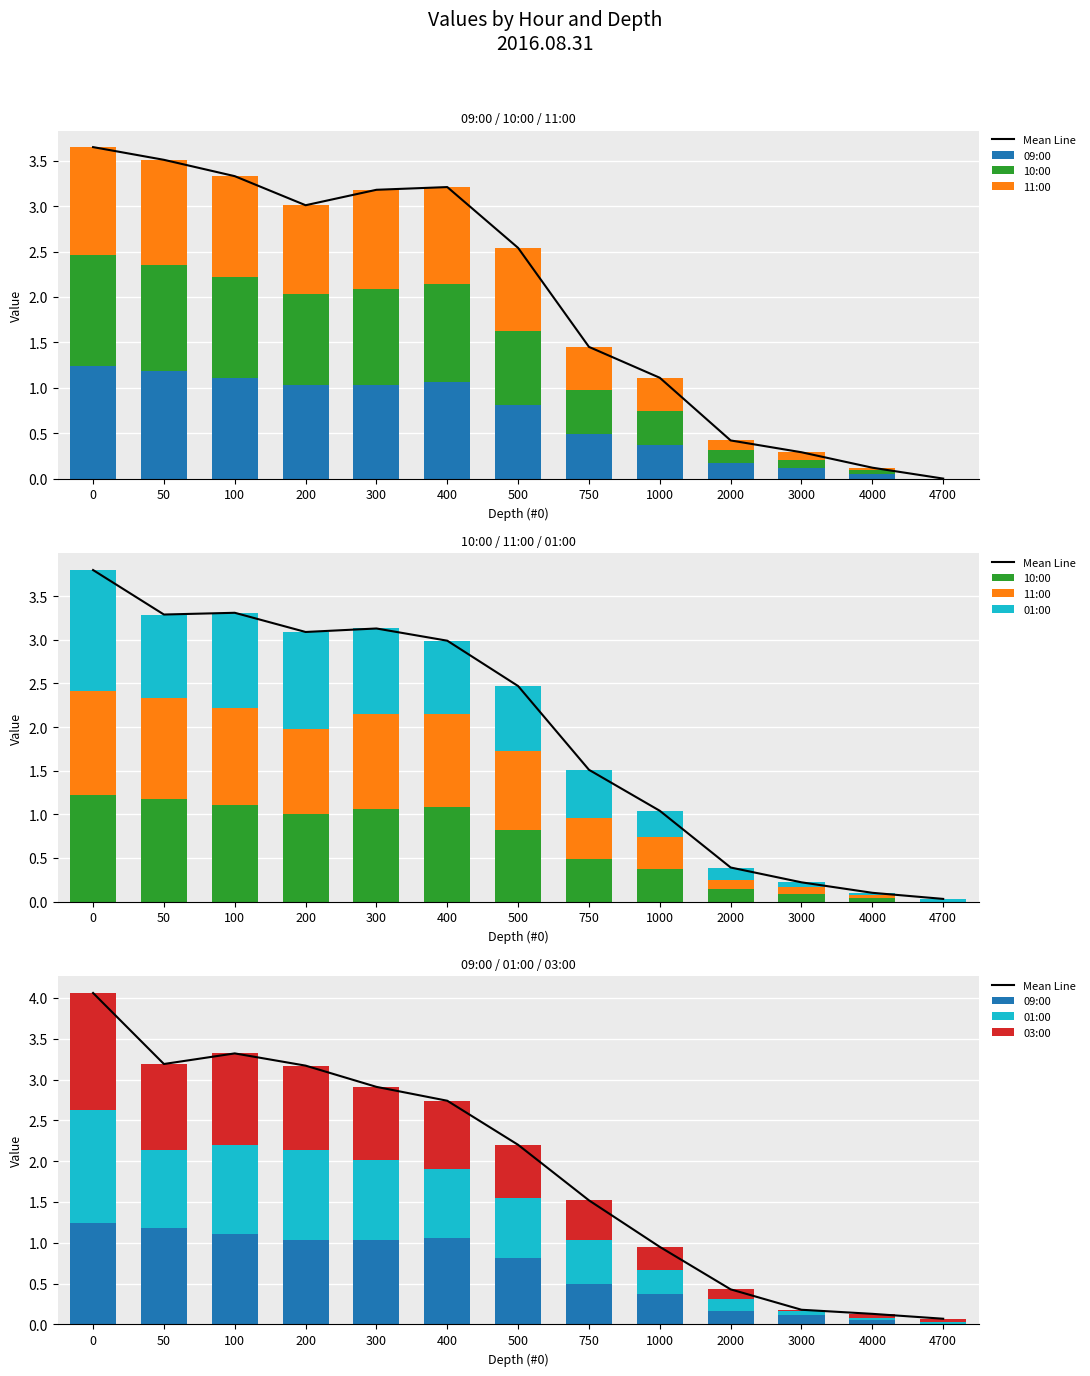

What is the value of the Mean Line bar at the 9th from the left?

0.9